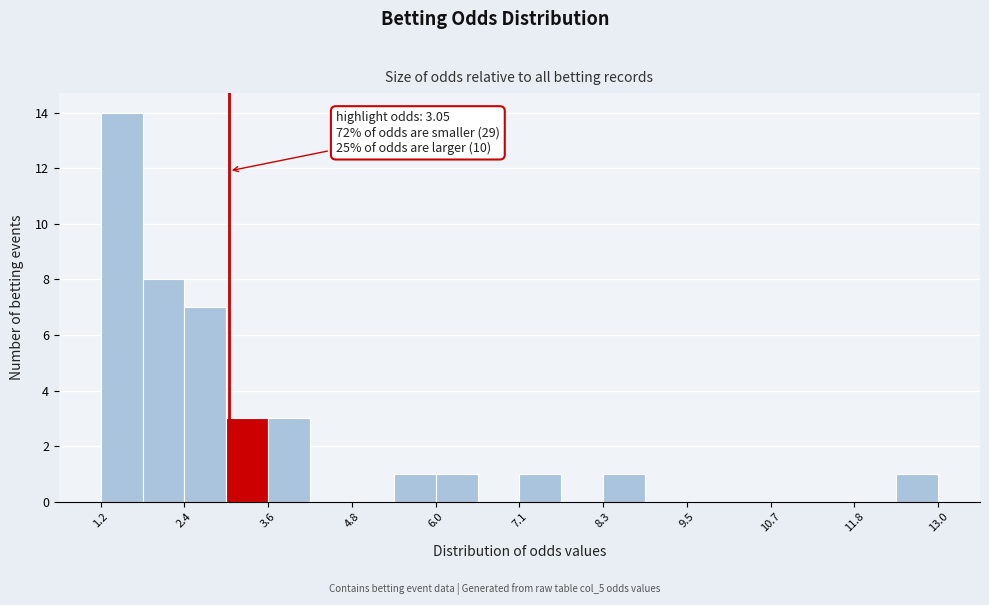

Read against the x-axis, roughly where is the centre of the tallest bar?

1.6